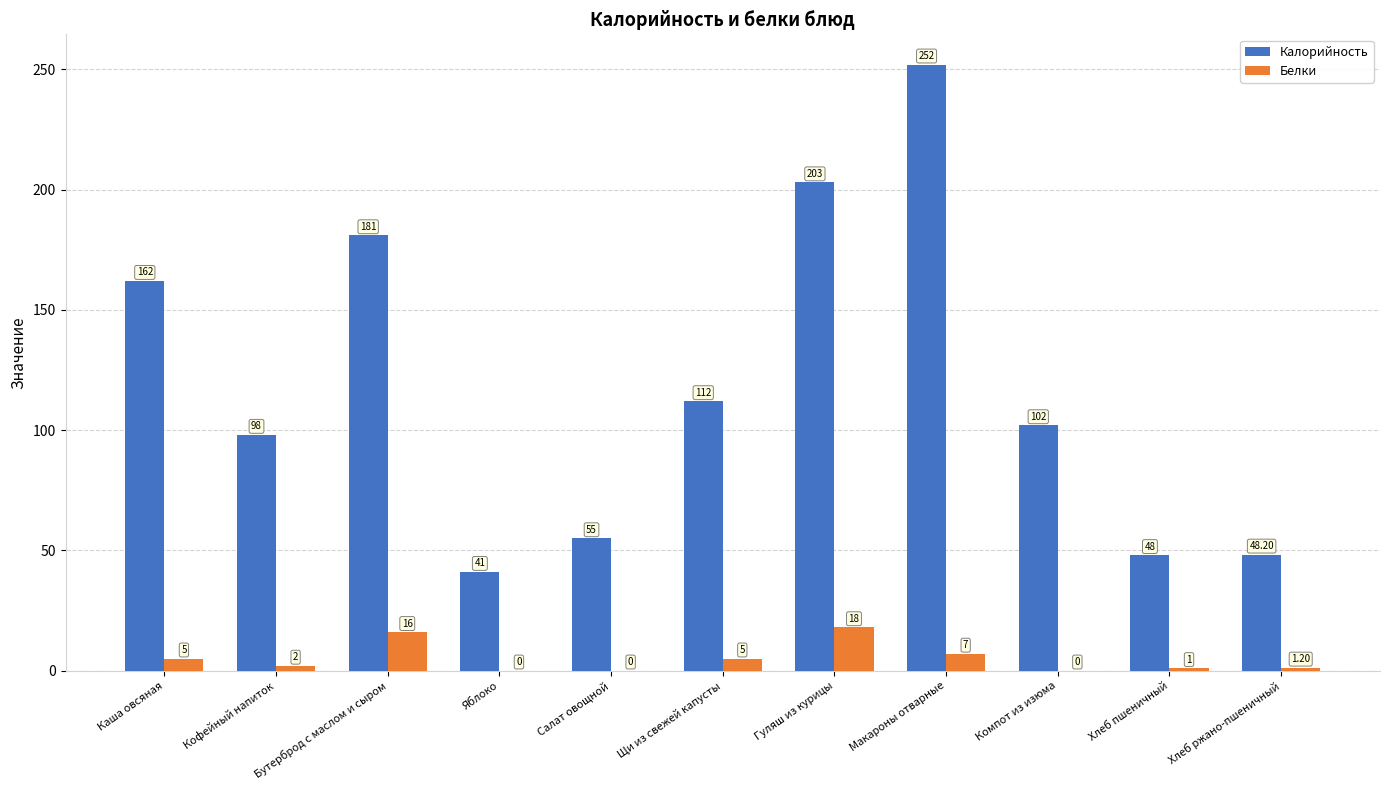

Which category has the highest value in the Белки series?

Гуляш из курицы